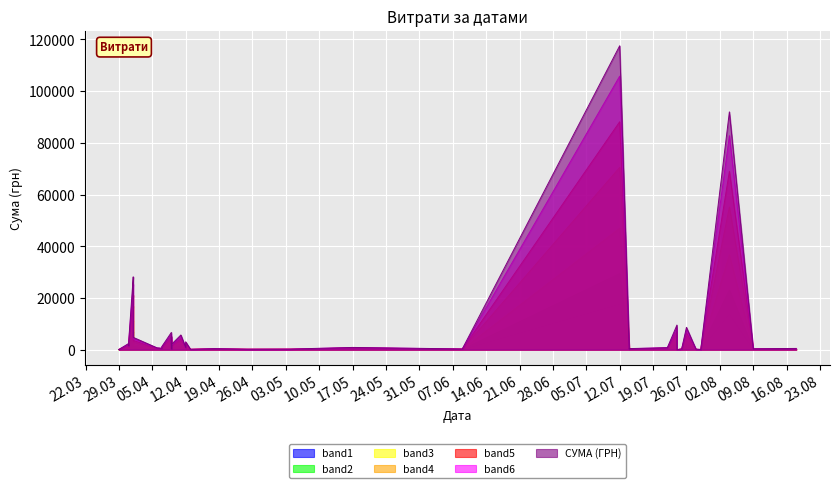

What is the minimum value shown in the chart?

11.2